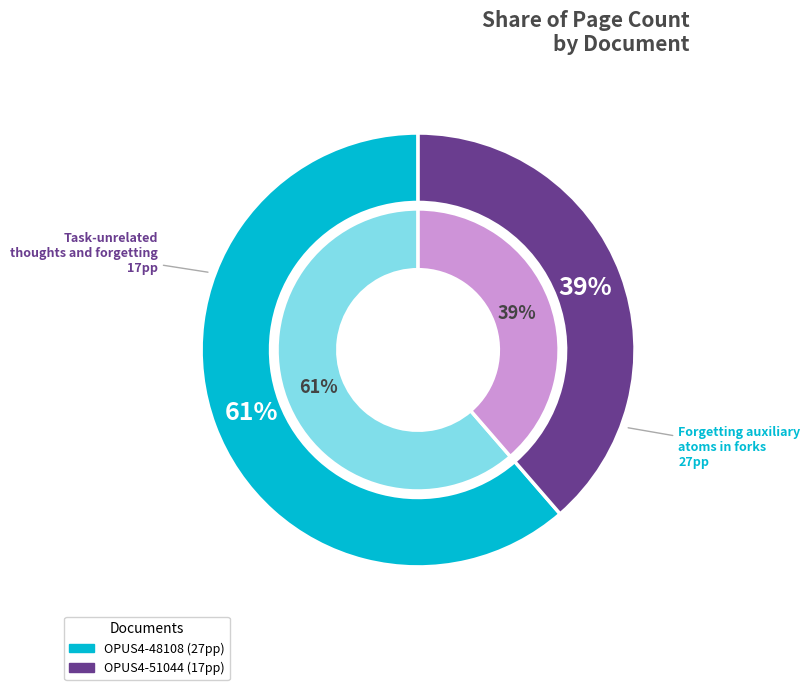

Rank the categories by value from highest to lowest.

OPUS4-48108, OPUS4-51044